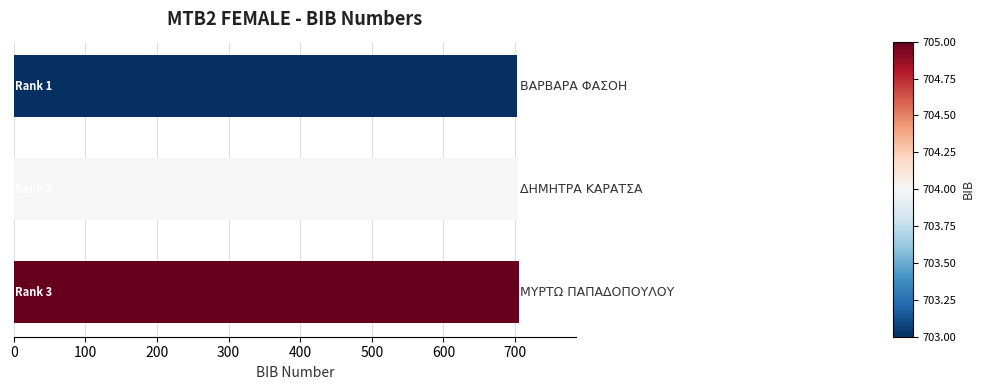

Does the chart contain any negative values?

No